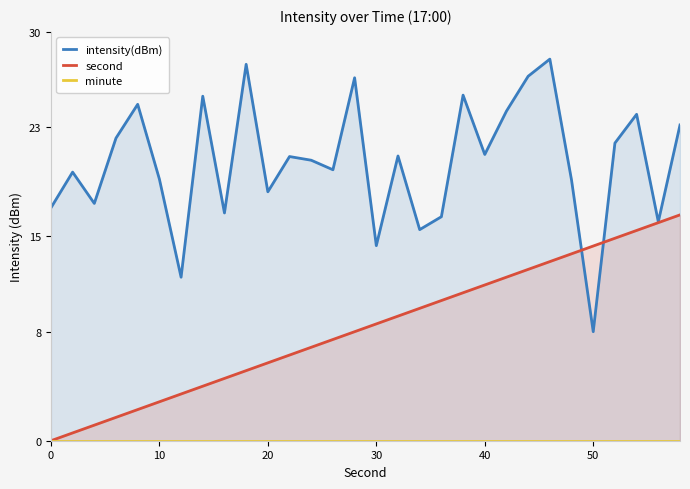

True or false: second has a value of 23.6 at 50.

False